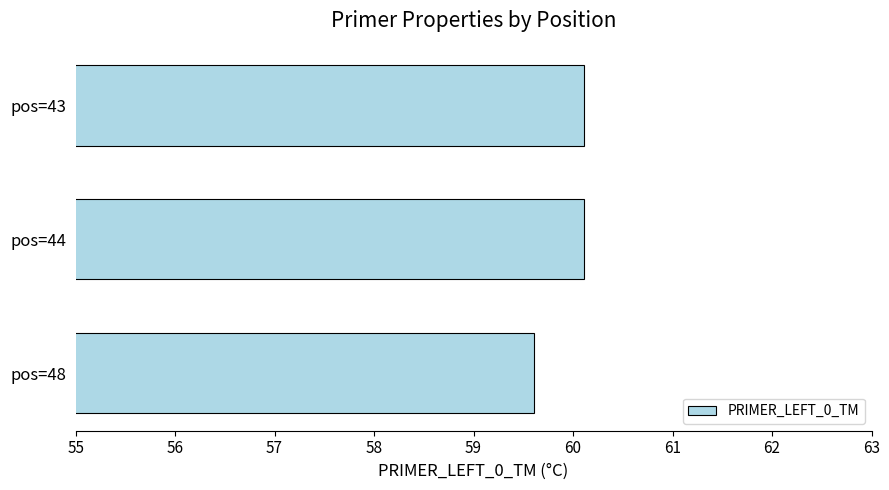

Approximately how many times larger is the value at pos=44 compared to pos=43?

1.0